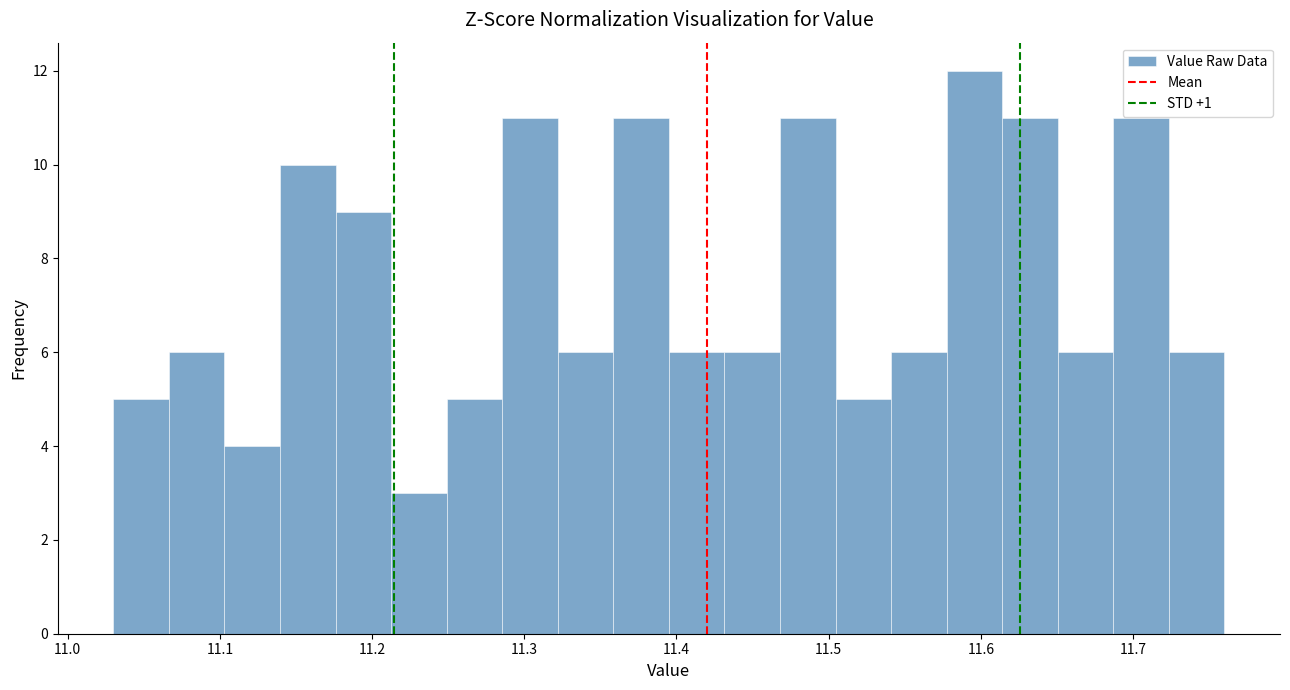

Around what value on the x-axis is the tallest bar? Give the approximate position of its centre, as read against the axis.

11.60